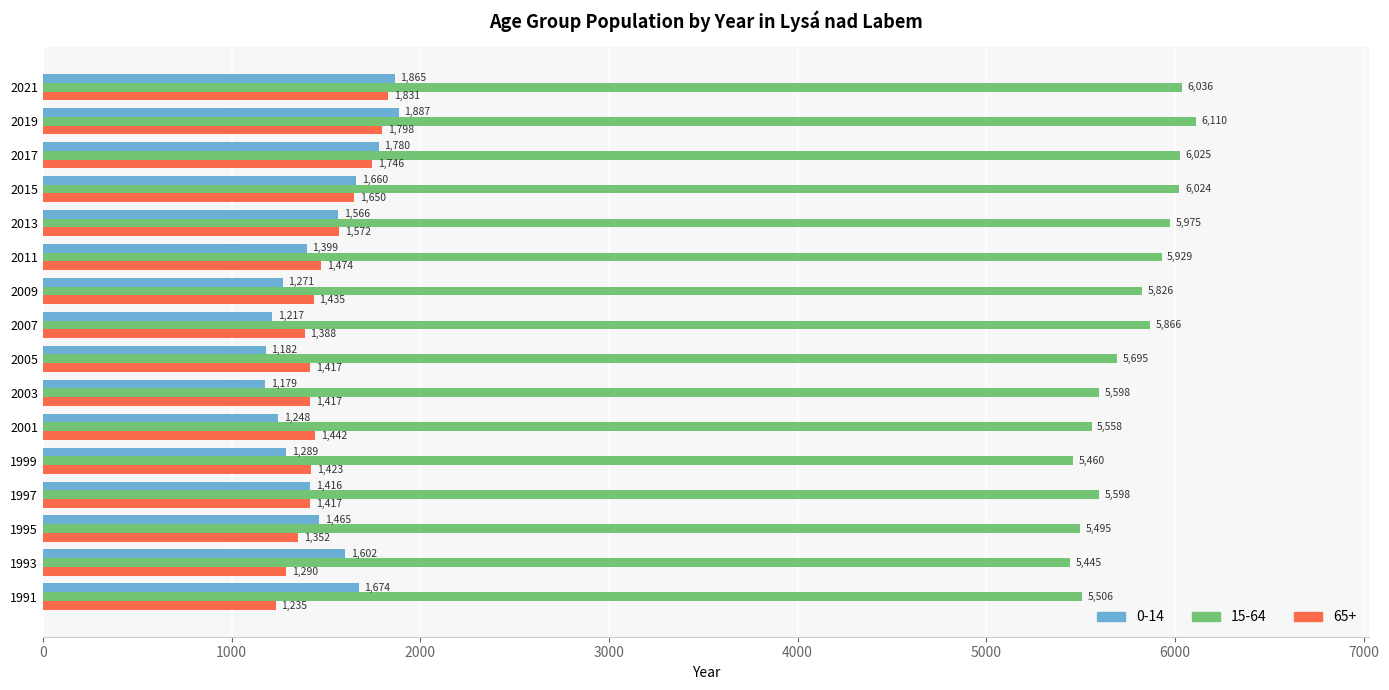

What is the sum of the 65+ values at 1995 and 2017?

3098